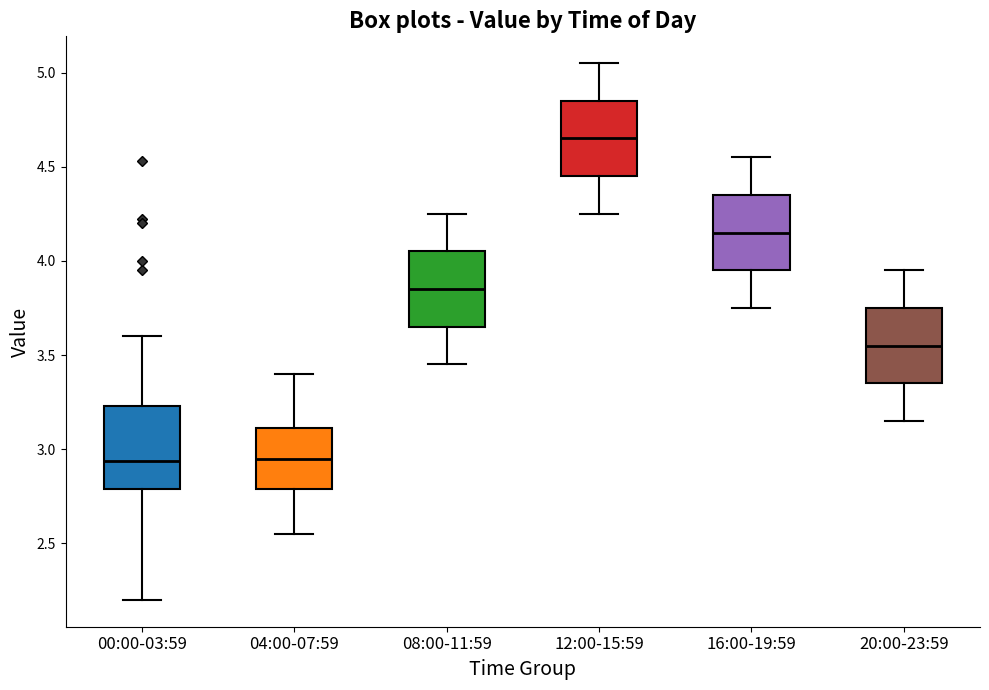

Reading left to right, read every box against the y-axis: the position of its median line, the range the box covers, and the ends of its whiskers. The values are not printed on the chart, so give them approximately, as read against the axis.

00:00-03:59: median 2.95, box 2.80 to 3.25, whiskers 2.20 to 3.60
04:00-07:59: median 2.95, box 2.80 to 3.10, whiskers 2.55 to 3.40
08:00-11:59: median 3.85, box 3.65 to 4.05, whiskers 3.45 to 4.25
12:00-15:59: median 4.65, box 4.45 to 4.85, whiskers 4.25 to 5.05
16:00-19:59: median 4.15, box 3.95 to 4.35, whiskers 3.75 to 4.55
20:00-23:59: median 3.55, box 3.35 to 3.75, whiskers 3.15 to 3.95